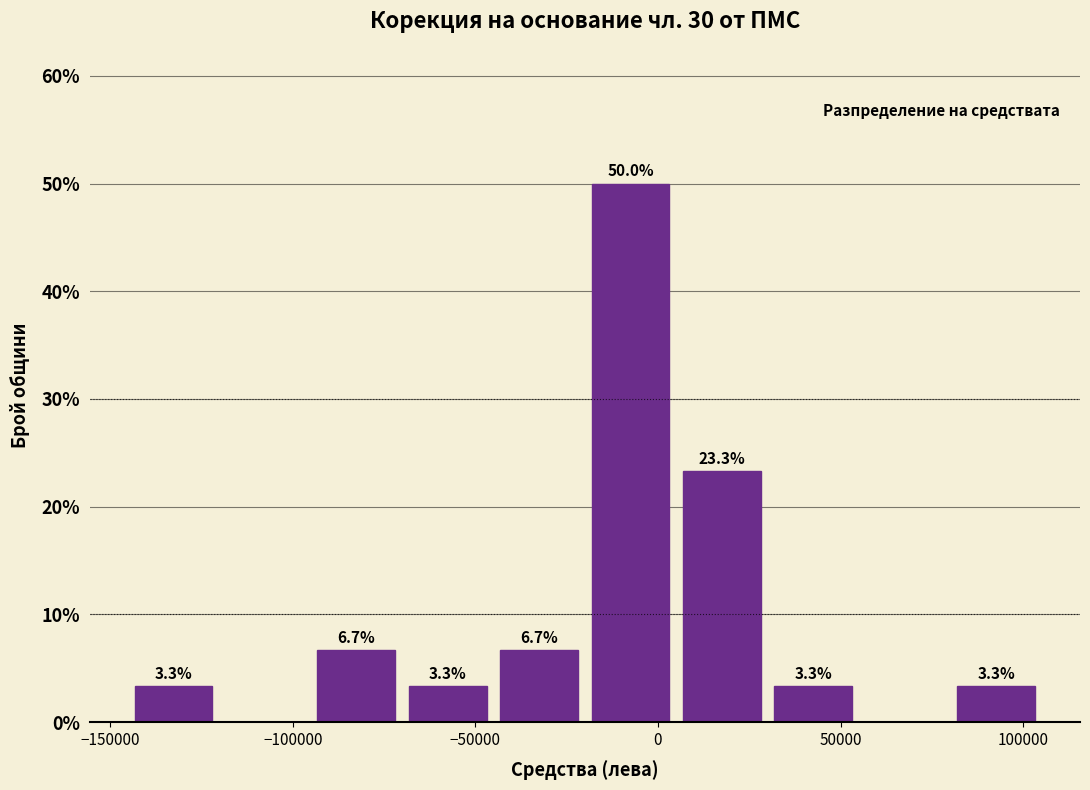

Which range on the x-axis has the tallest bar?

-20000 to 5000